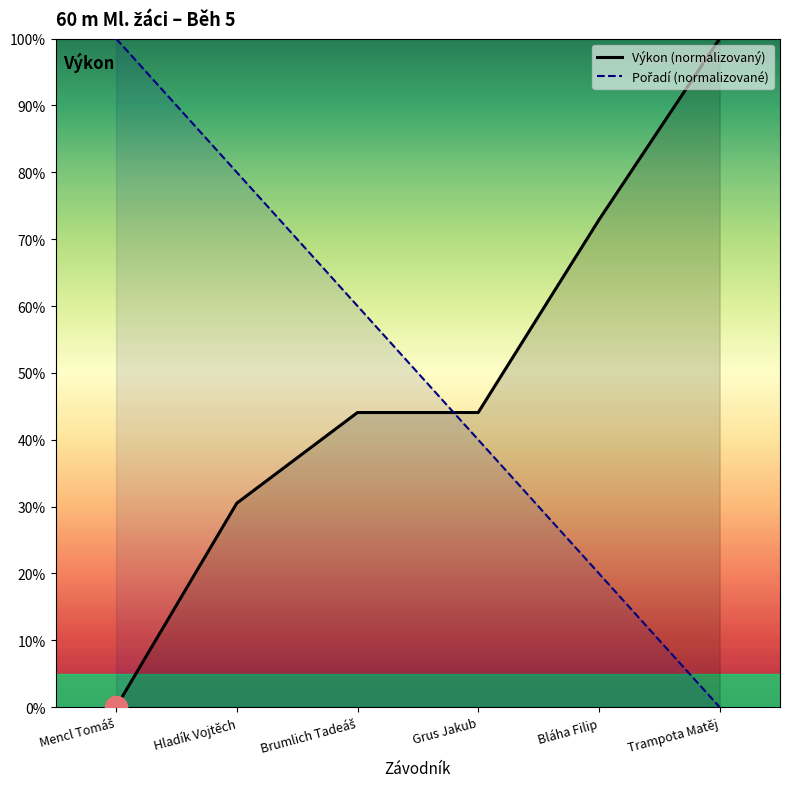

How many distinct data groups are displayed?

2